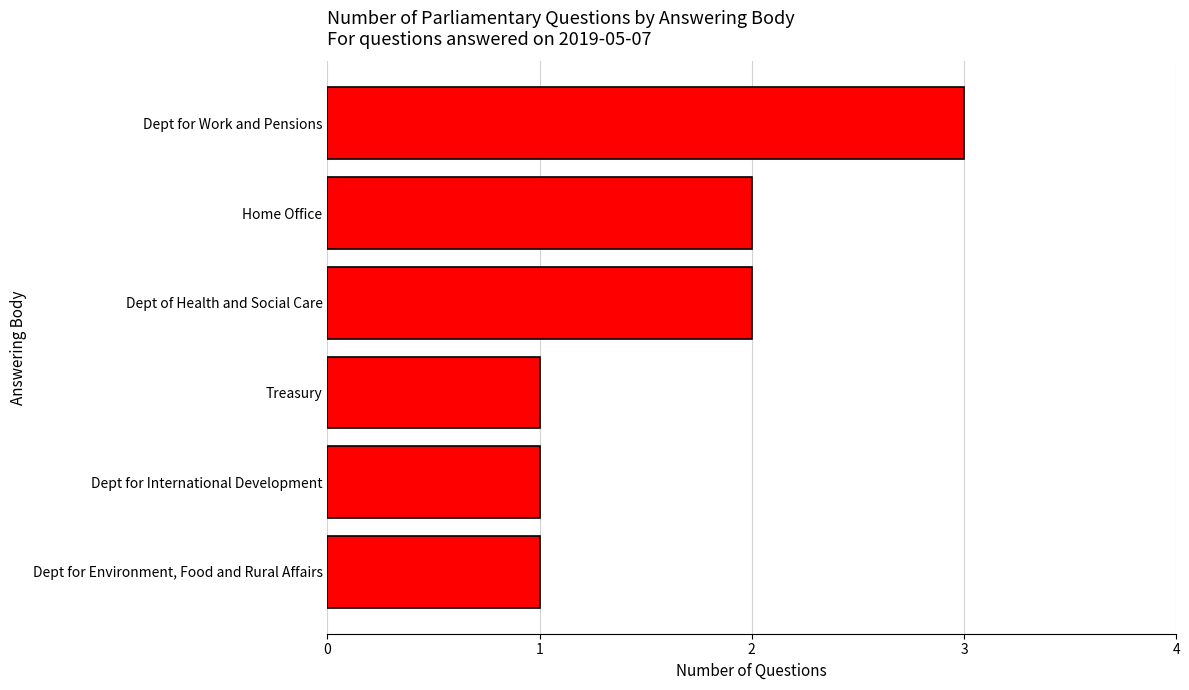

What is the sum of the values at Dept for Environment, Food and Rural Affairs and Home Office?

3